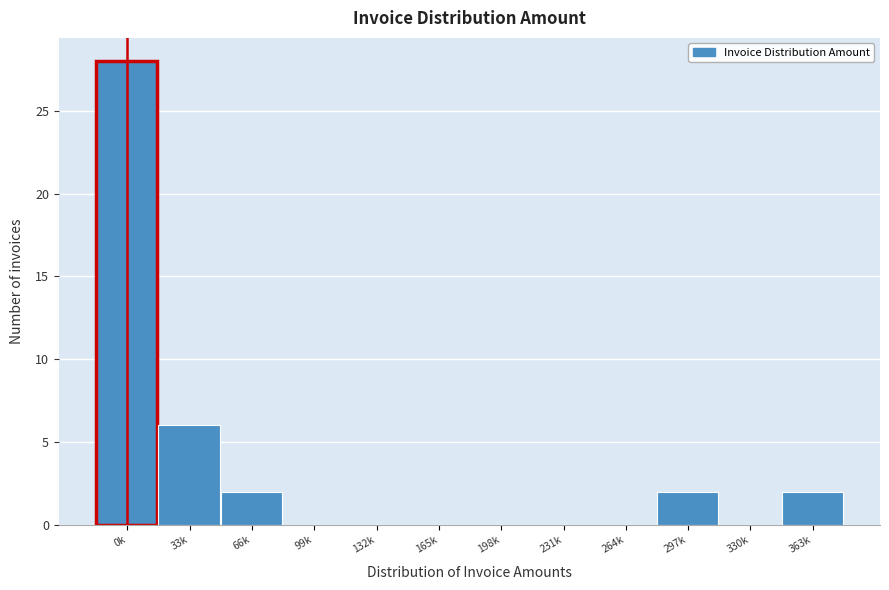

Reading left to right, list all the values displayed in this chart.

0k=28	33k=6	66k=2	99k=0	132k=0	165k=0	198k=0	231k=0	264k=0	297k=2	330k=0	363k=2